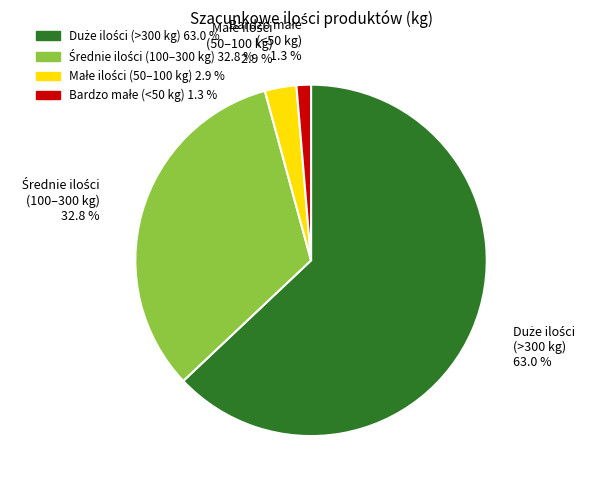

Does any single category account for the majority?

Yes